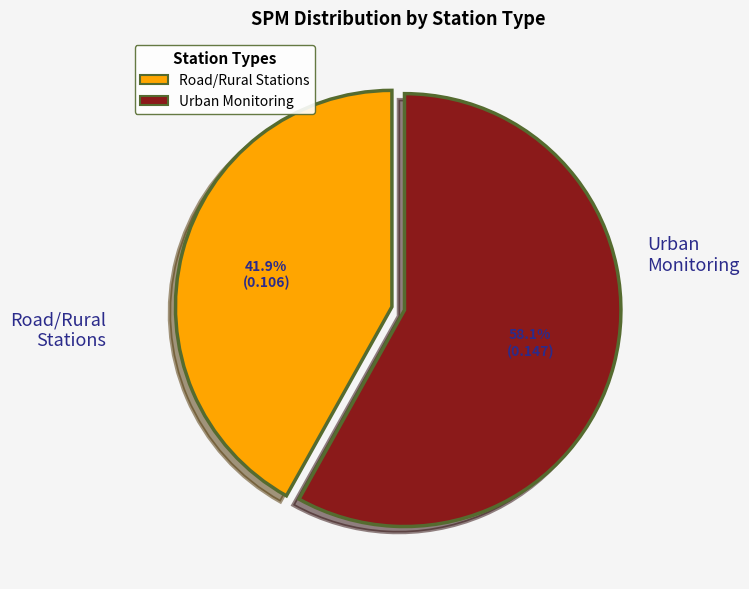

Is there any slice that represents more than half of the pie?

Yes